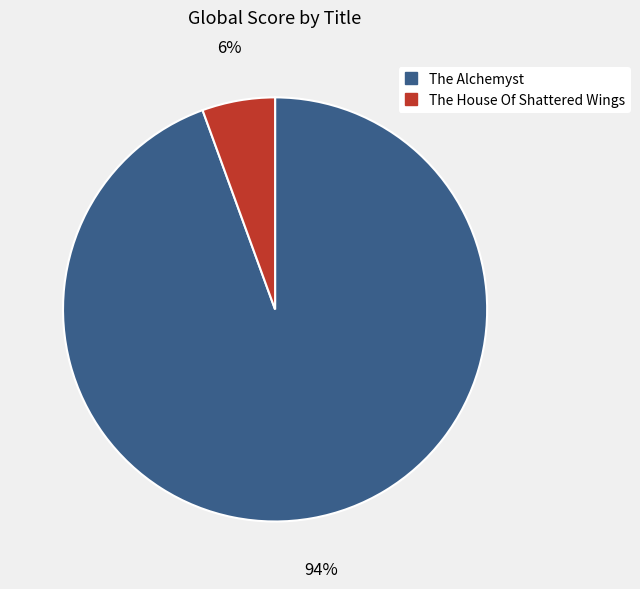

Which has a higher value, The Alchemyst or The House Of Shattered Wings?

The Alchemyst